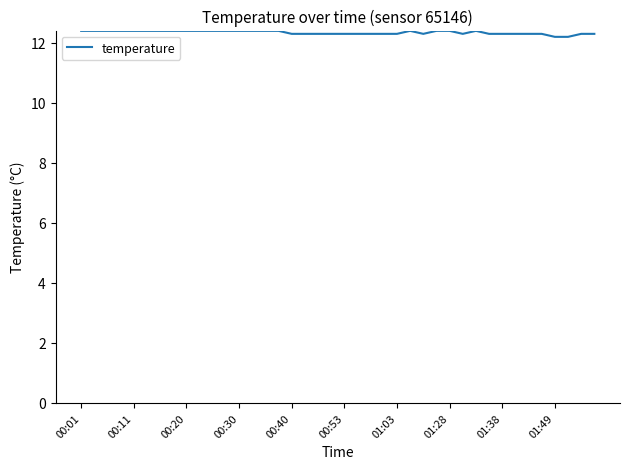

What is the difference between the maximum and minimum values?

0.2